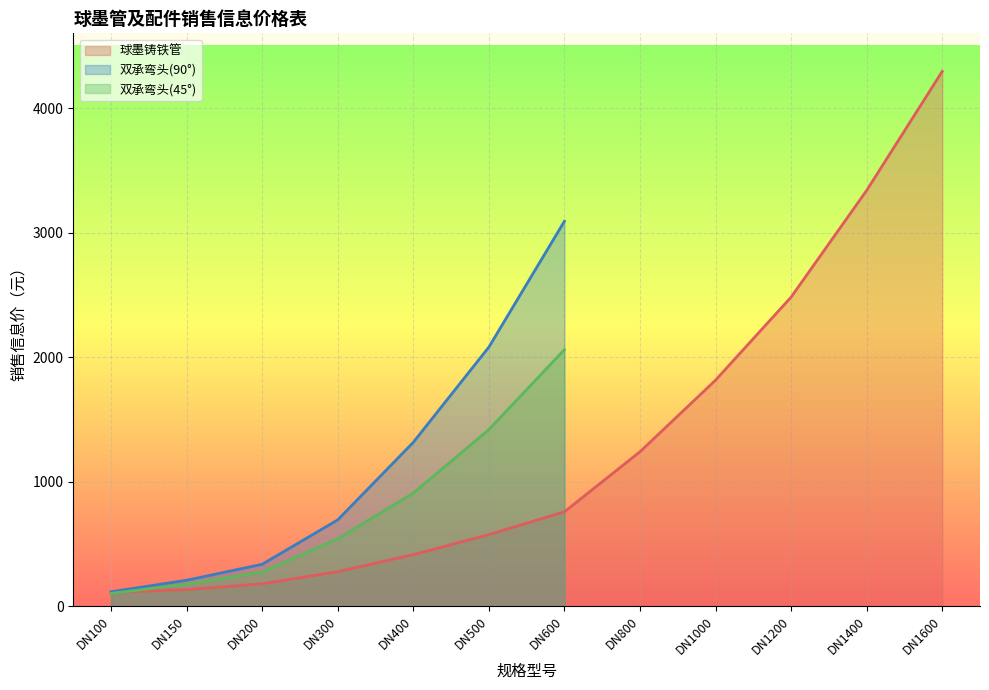

Where is 双承弯头(45°) nearest to the value 1030?

DN400